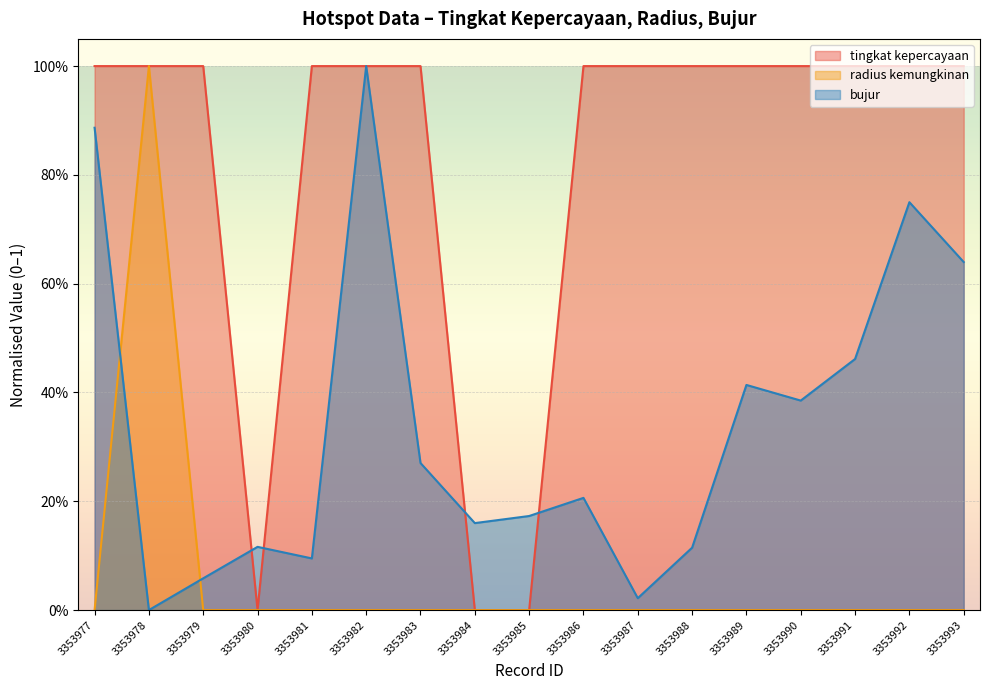

At how many categories does at least one series exceed 0?

17